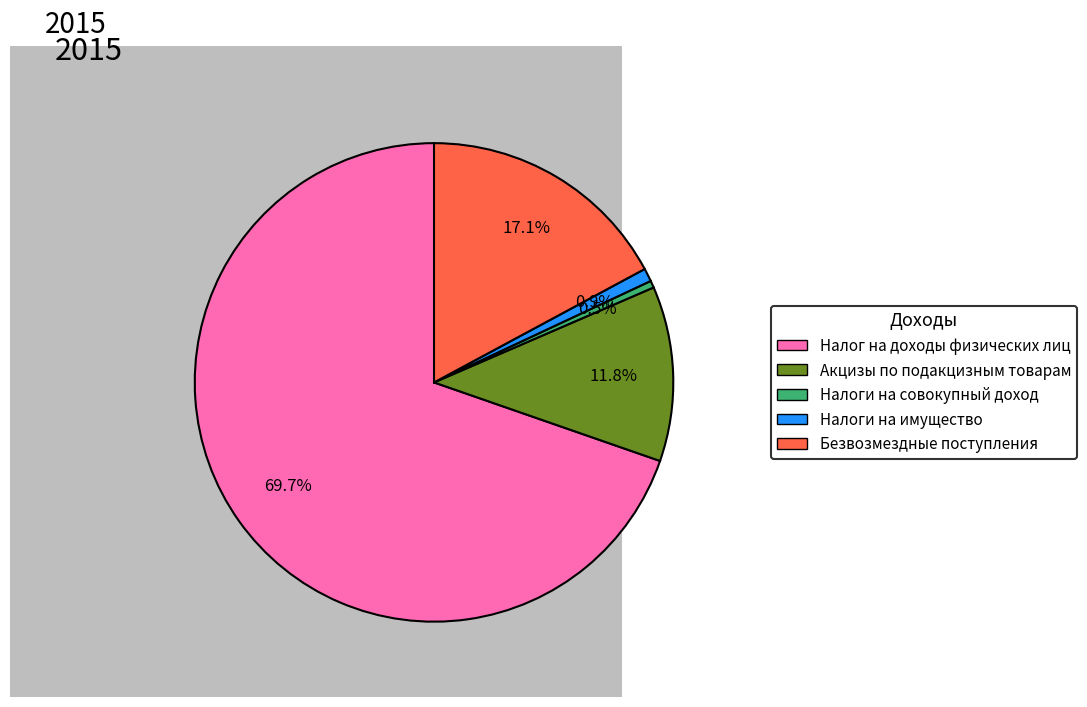

What percentage is the Безвозмездные поступления slice, to the nearest percent?

17%